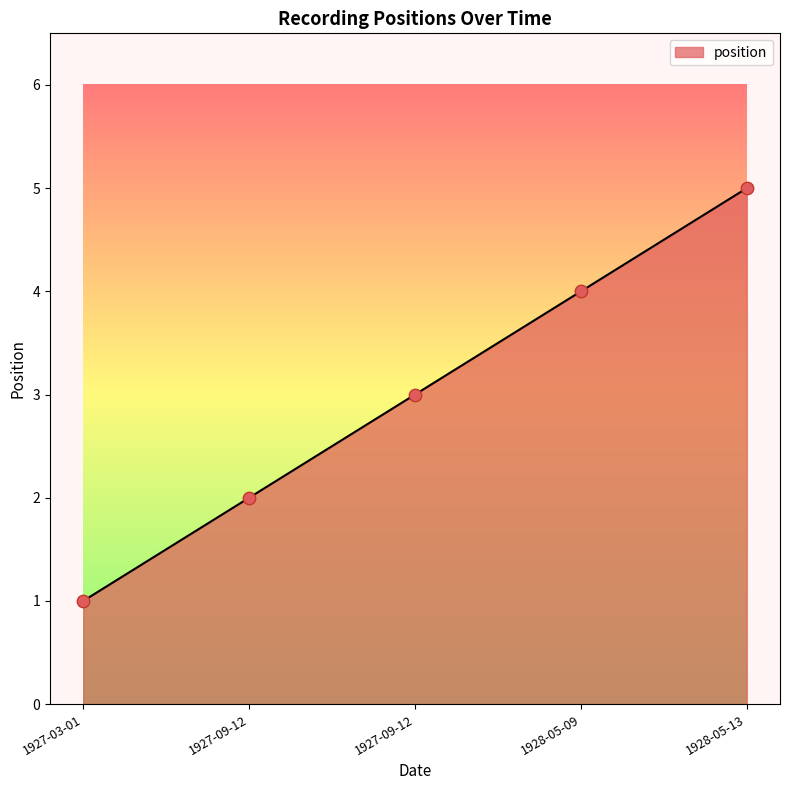

What is the change in value from 1927-09-12 to 1928-05-13?

+2